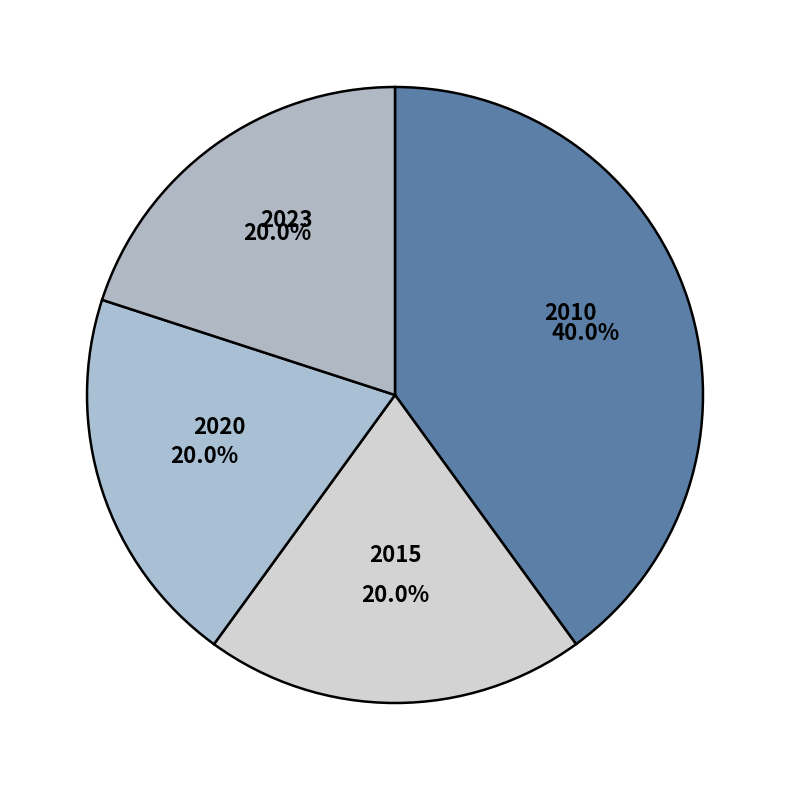

What is the largest slice in the pie chart?

2010